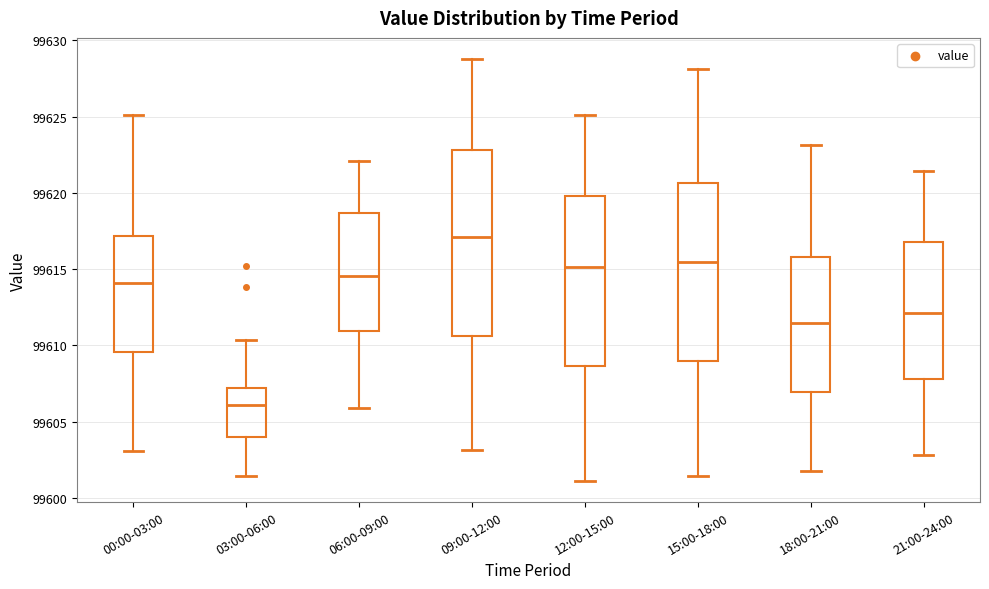

Which box has the highest median line?

09:00-12:00